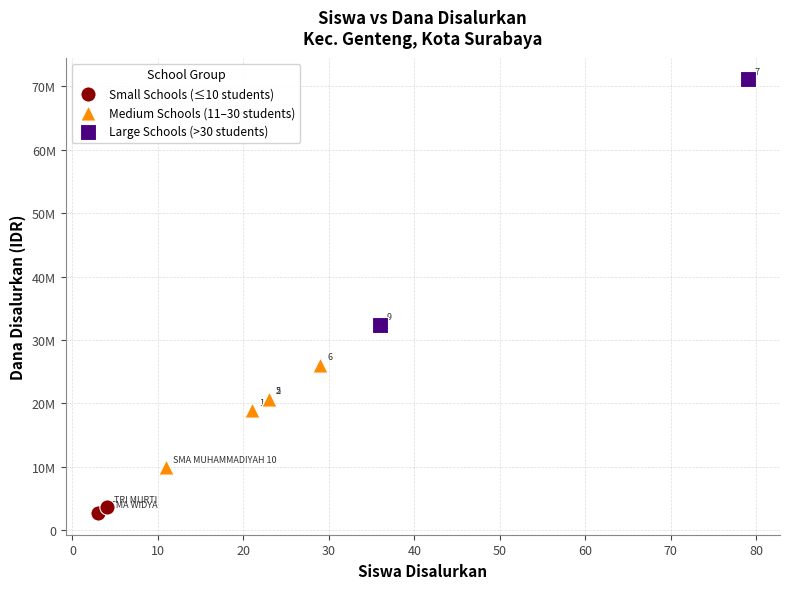

What are all the series names shown in the legend?

Small Schools (≤10 students), Medium Schools (11–30 students), Large Schools (>30 students)